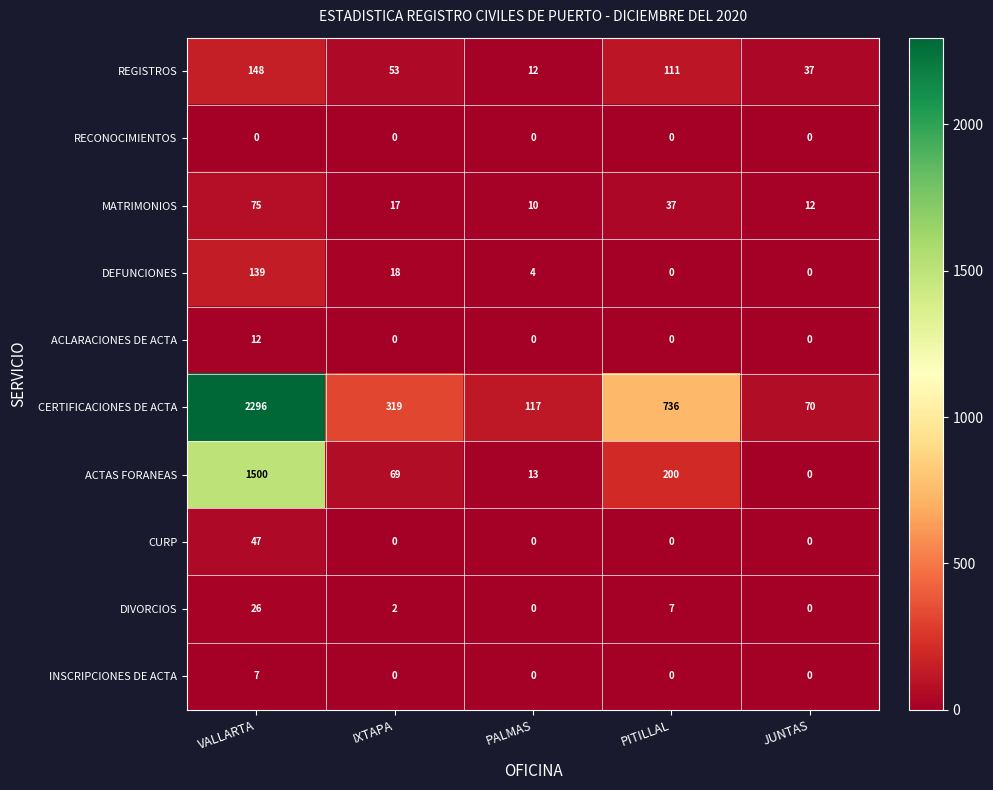

Which series has the largest total across all categories?

CERTIFICACIONES DE ACTA